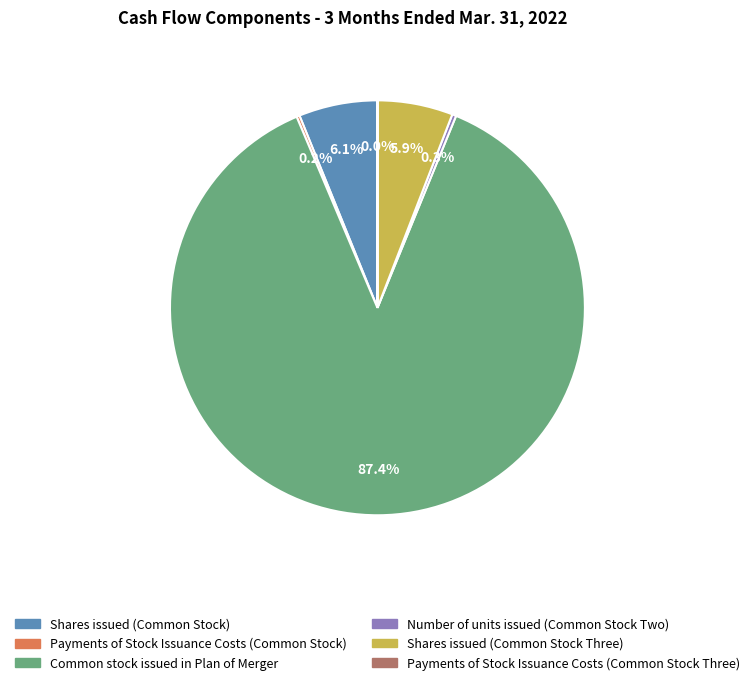

Is Common stock issued in Plan of Merger the majority of the pie?

Yes